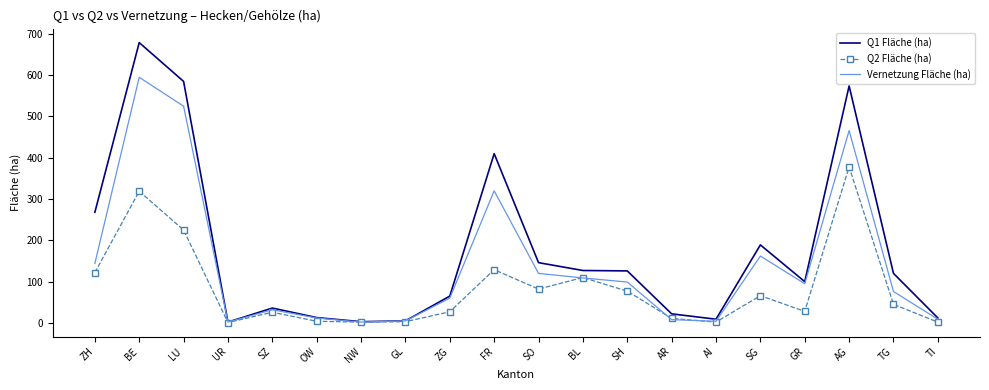

Rank the series by their average value, from highest to lowest.

Q1 Fläche (ha), Vernetzung Fläche (ha), Q2 Fläche (ha)